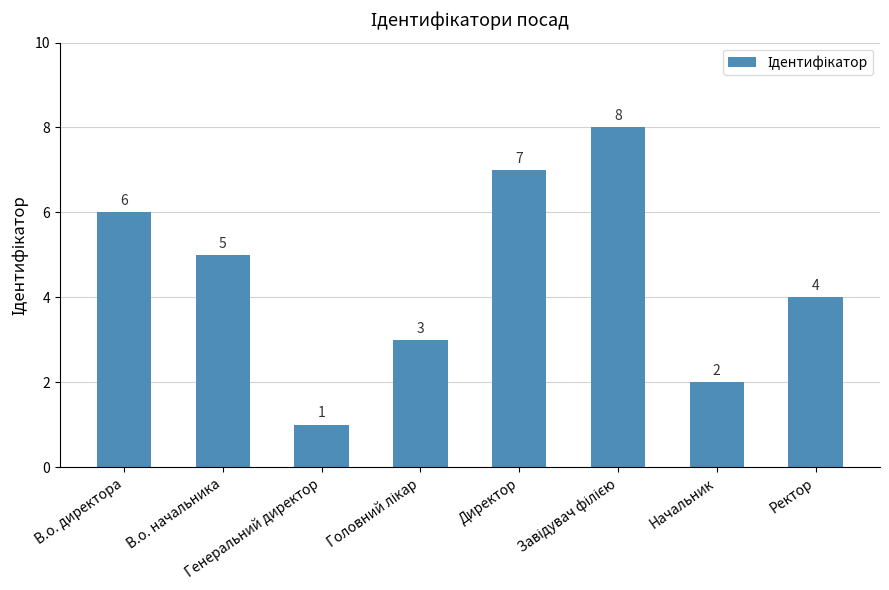

The chart shows a value of 7 at Директор. True or false?

True